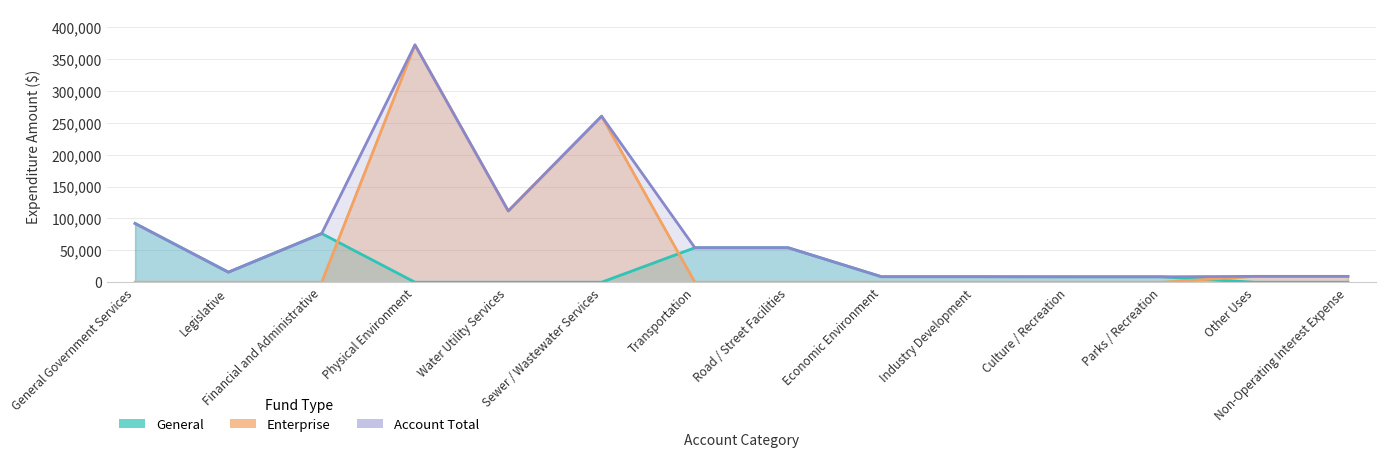

True or false: General and Account Total cross at least once.

False